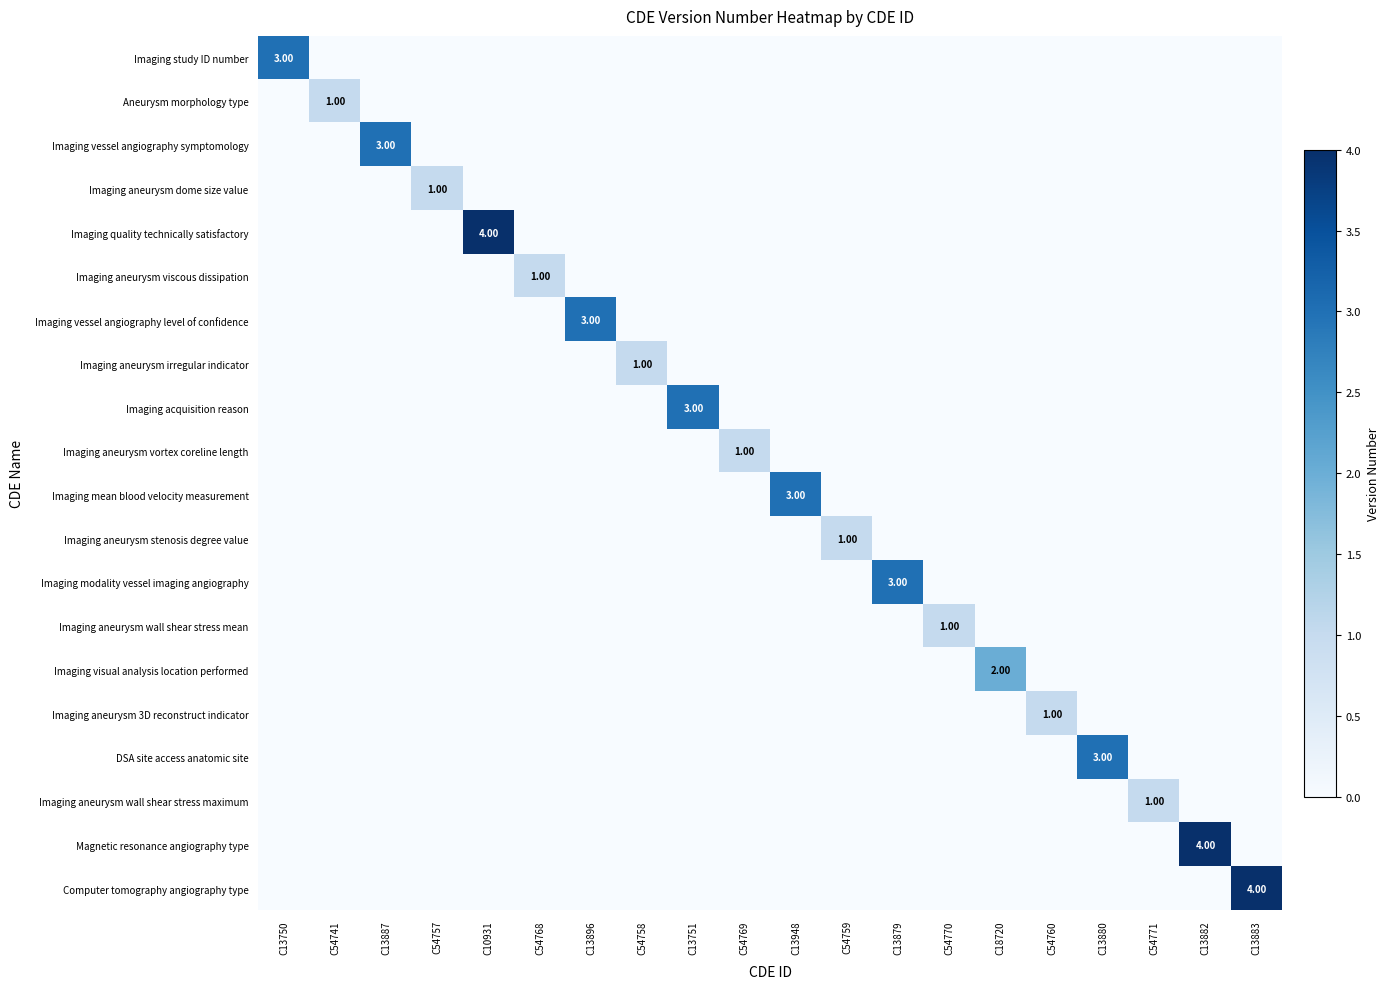

How many data points does each series have?

20